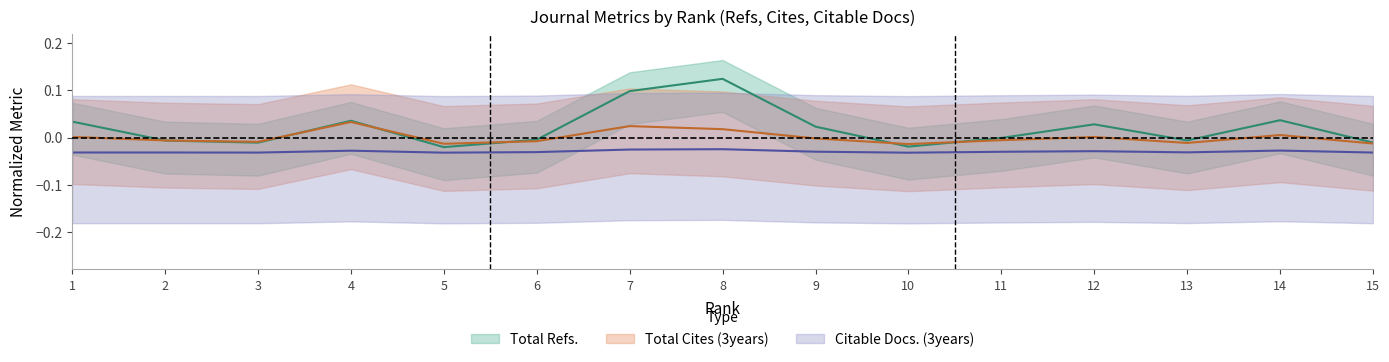

How many categories are shown in the chart?

15